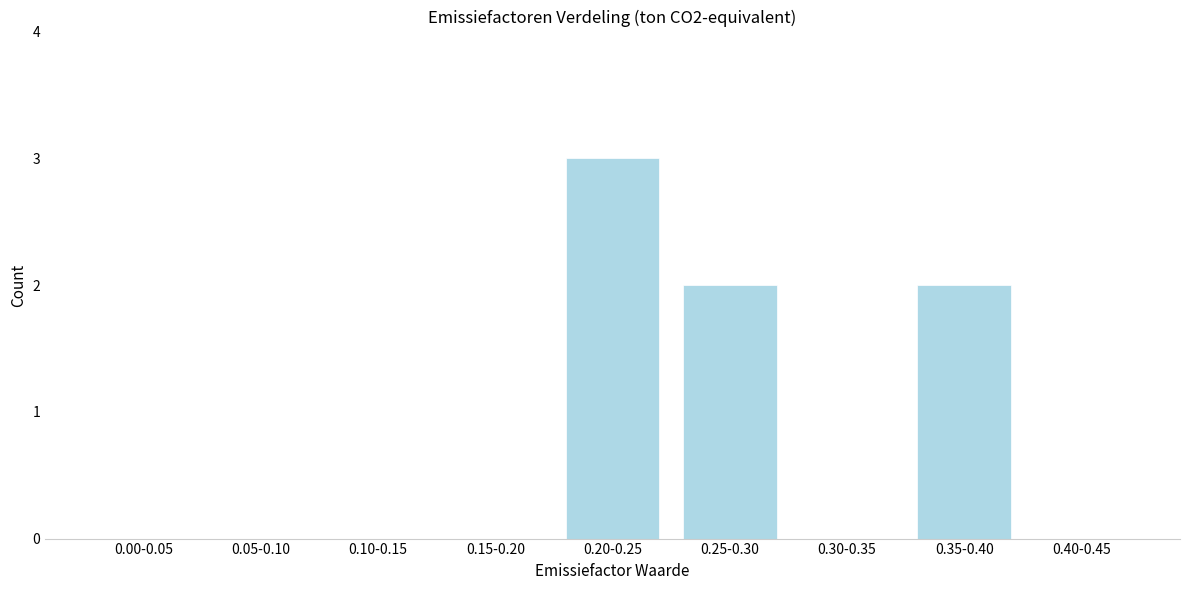

Reading left to right, transcribe all the data shown in this chart.

0.00-0.05=0	0.05-0.10=0	0.10-0.15=0	0.15-0.20=0	0.20-0.25=3	0.25-0.30=2	0.30-0.35=0	0.35-0.40=2	0.40-0.45=0